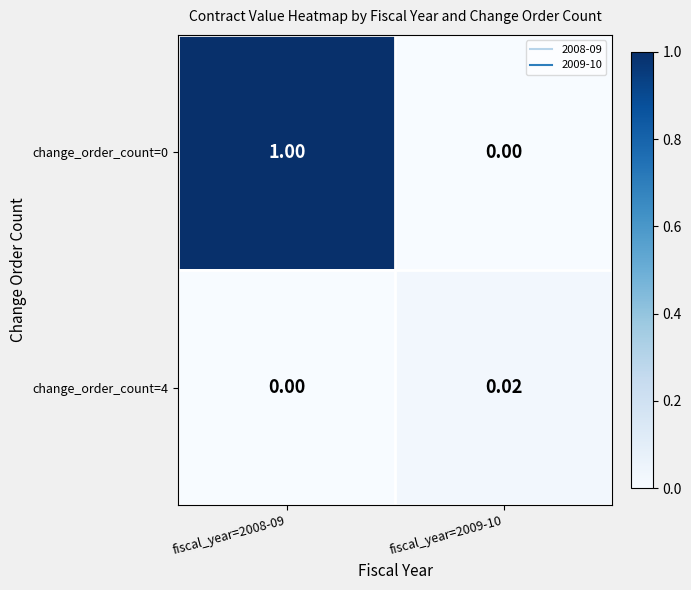

Is the value of change_order_count=0 at fiscal_year=2008-09 greater than the value of change_order_count=4 at fiscal_year=2008-09?

Yes